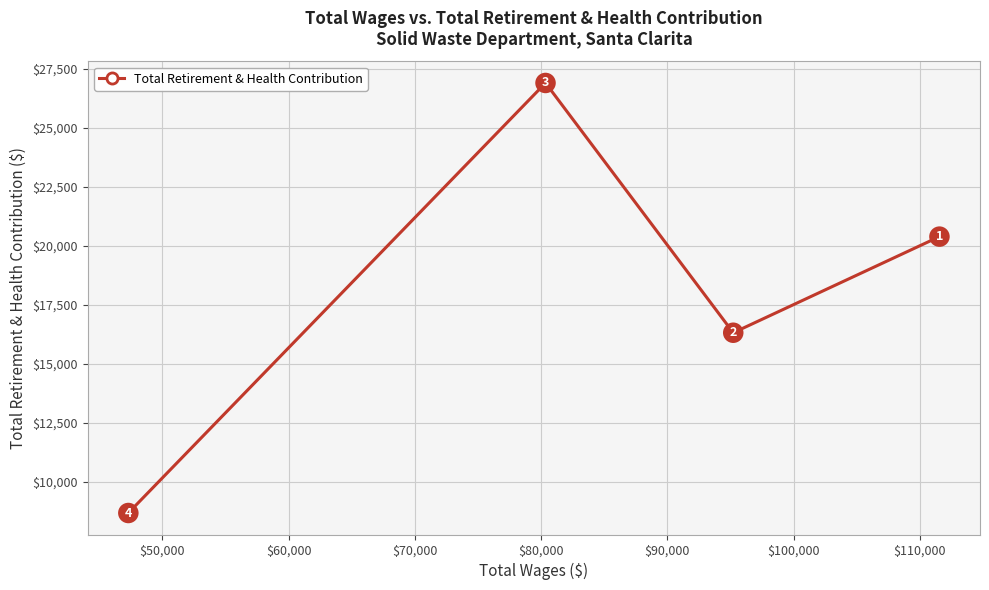

Is this an area chart (filled region under the line)?

No